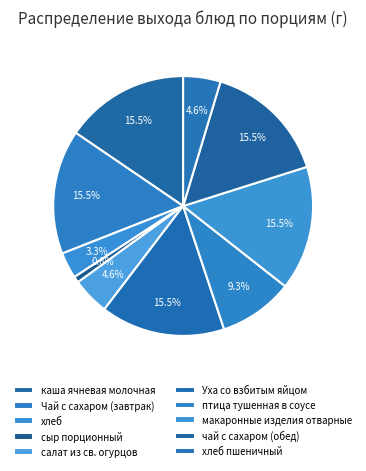

To the nearest percent, what percentage of the pie is хлеб?

3%